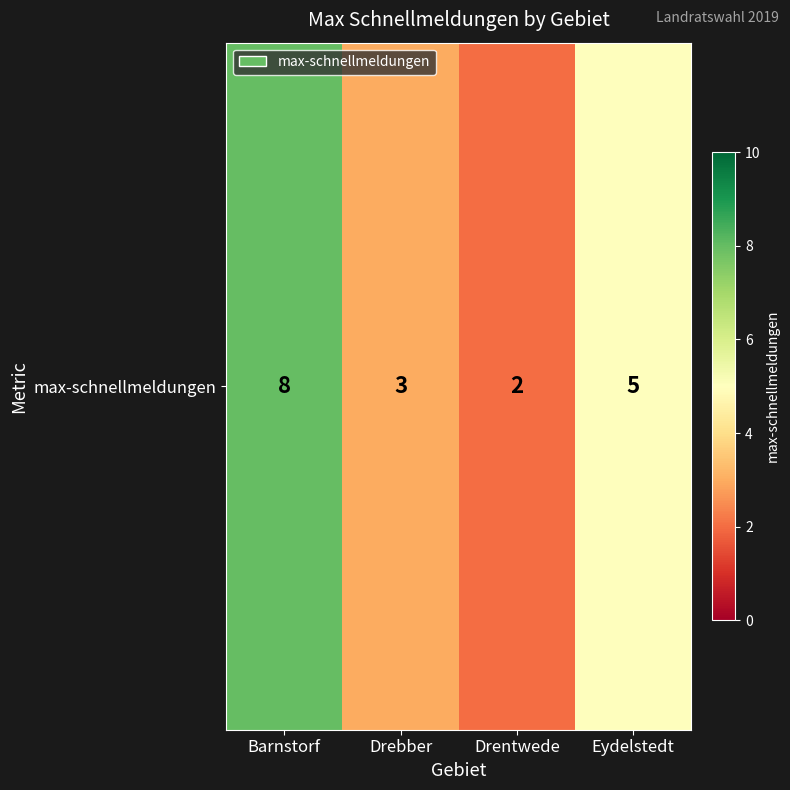

The value at Drentwede is 2. True or false?

True